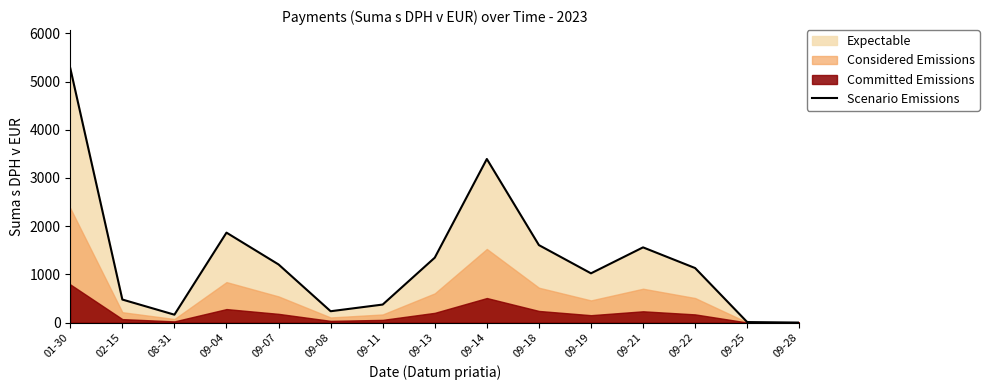

Rank the categories by value from highest to lowest.

01-30, 09-14, 09-04, 09-18, 09-21, 09-13, 09-07, 09-22, 09-19, 02-15, 09-11, 09-08, 08-31, 09-25, 09-28